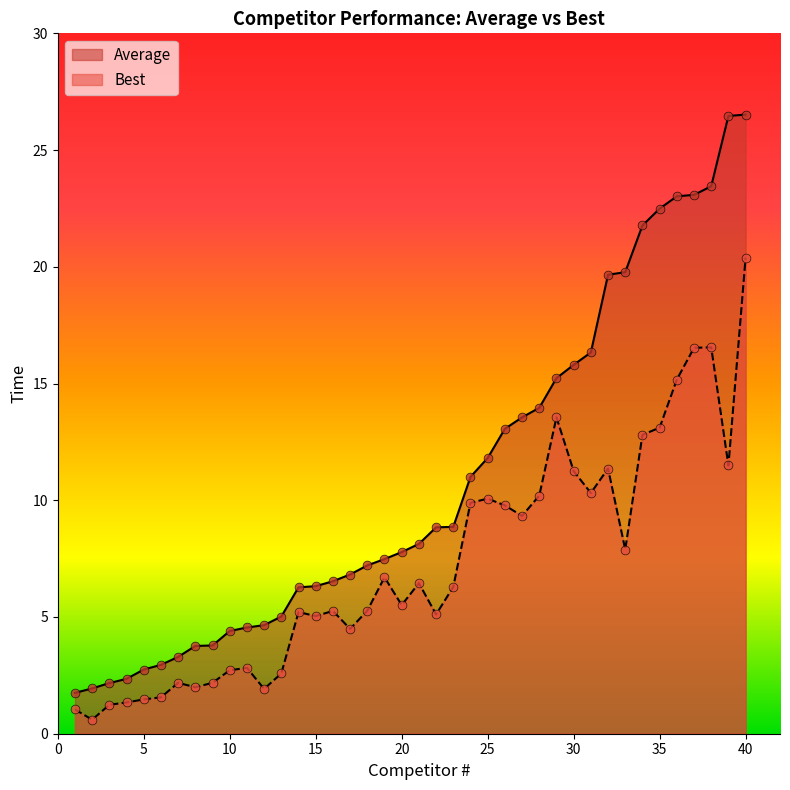

Which series reaches the minimum Y coordinate?

Best